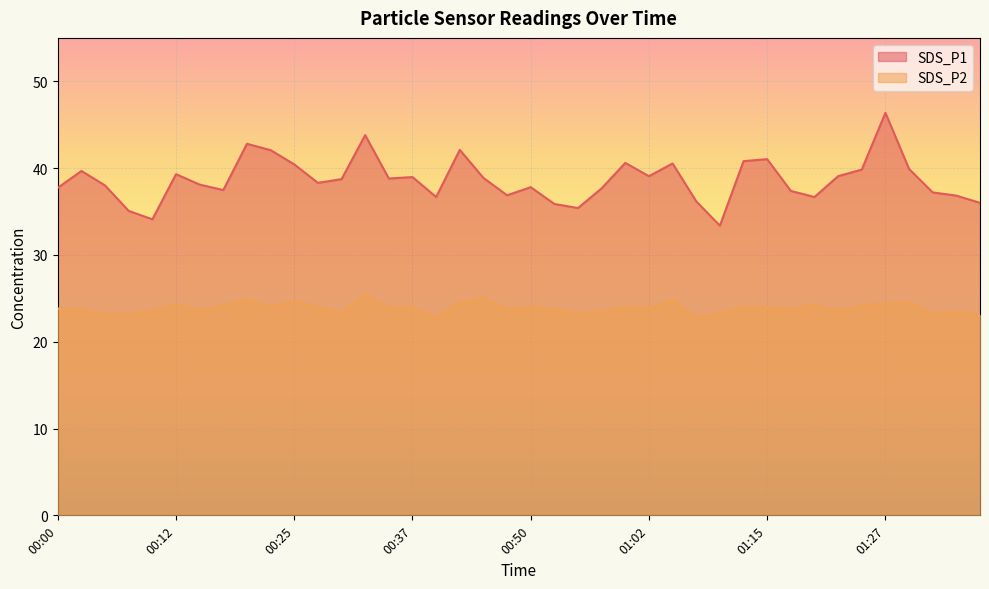

Between 01:32 and 01:10, which is larger?

01:32